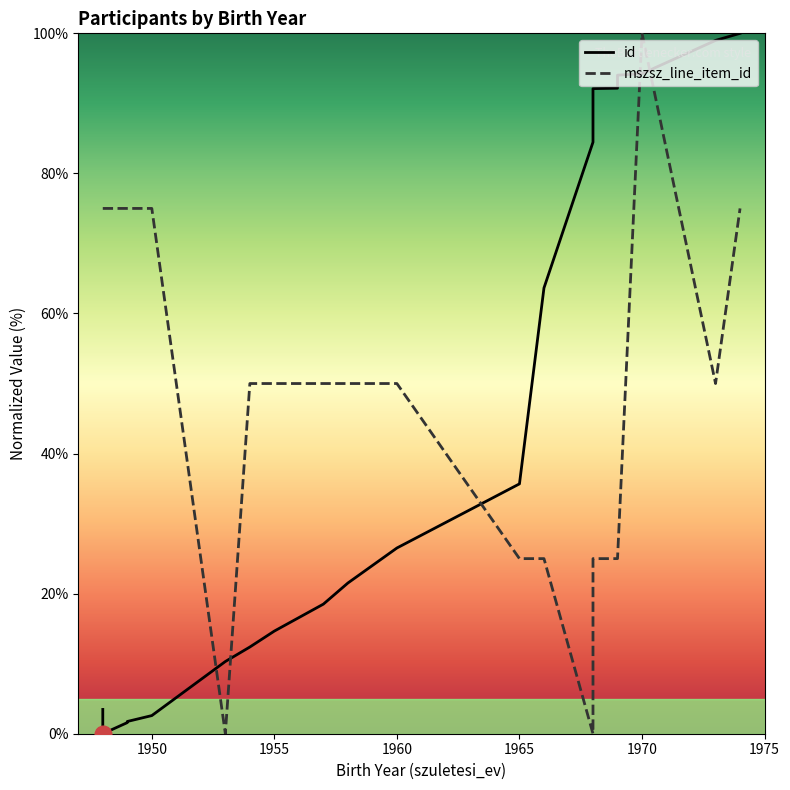

How many values in the id series exceed 26?

10